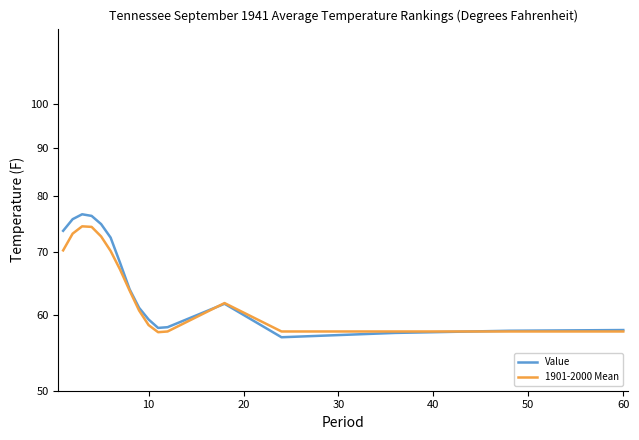

What are all the series names shown in the legend?

Value, 1901-2000 Mean